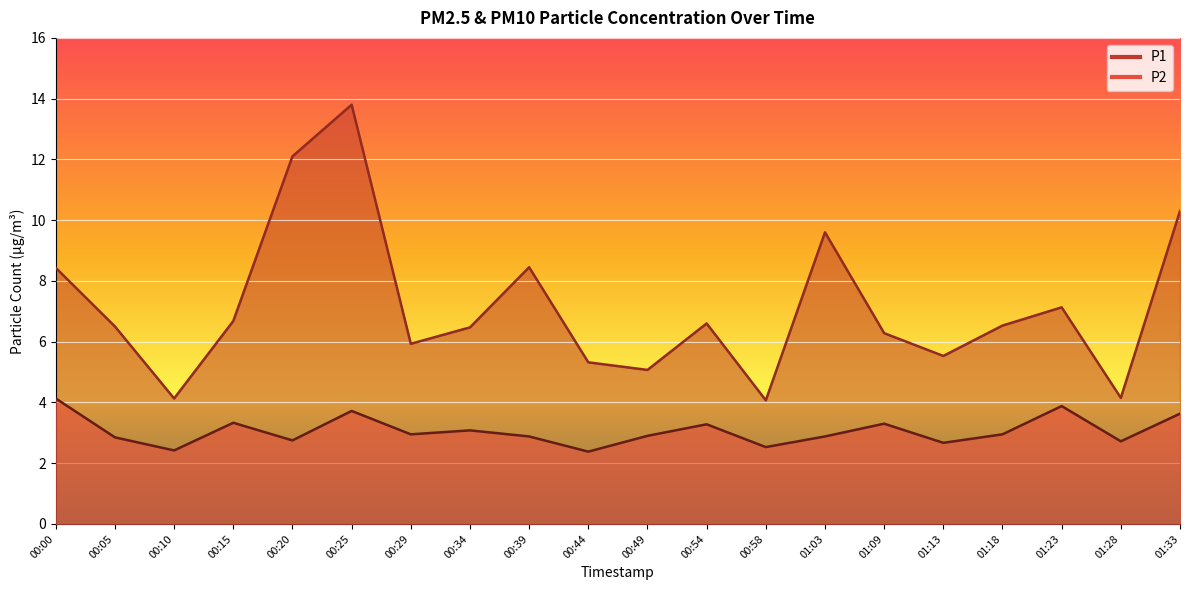

The P2 series shows 4.4 at 00:15. True or false?

False